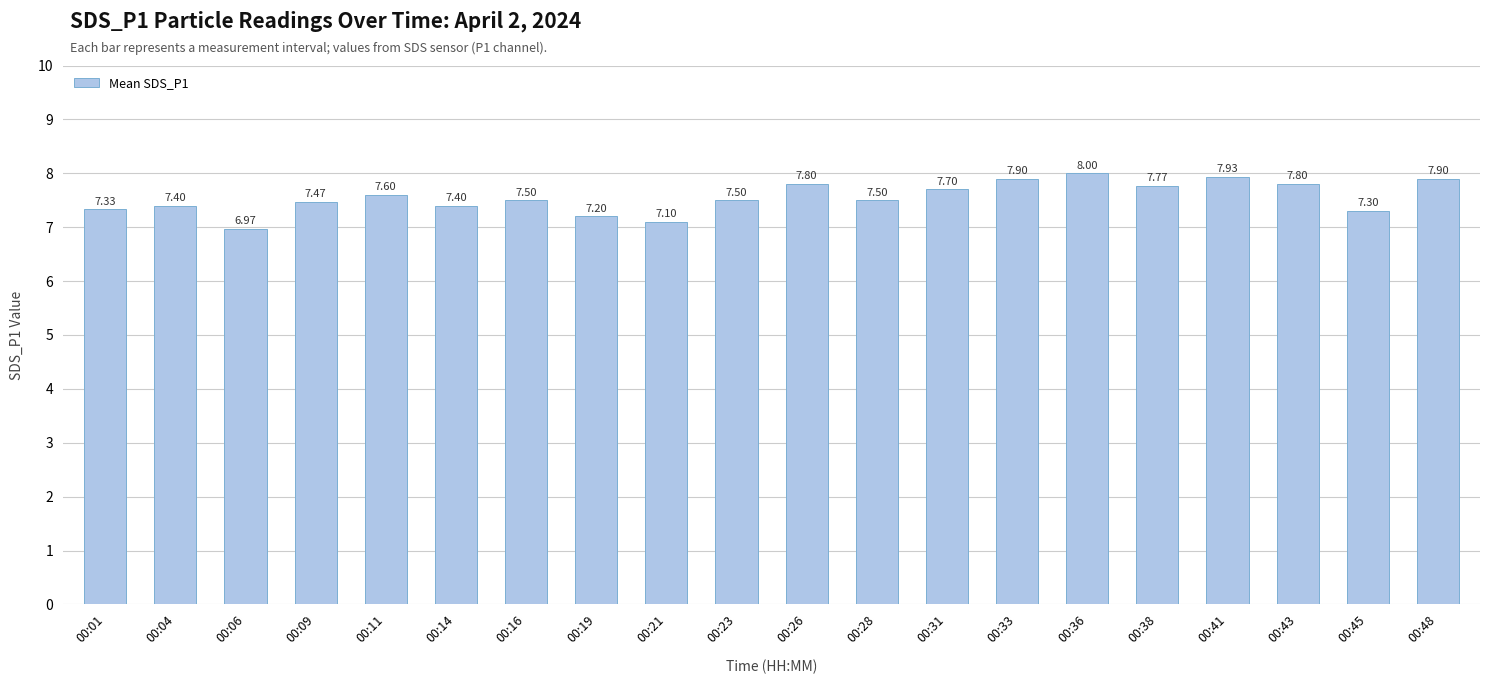

What is the difference between the second highest and second lowest values?

0.8